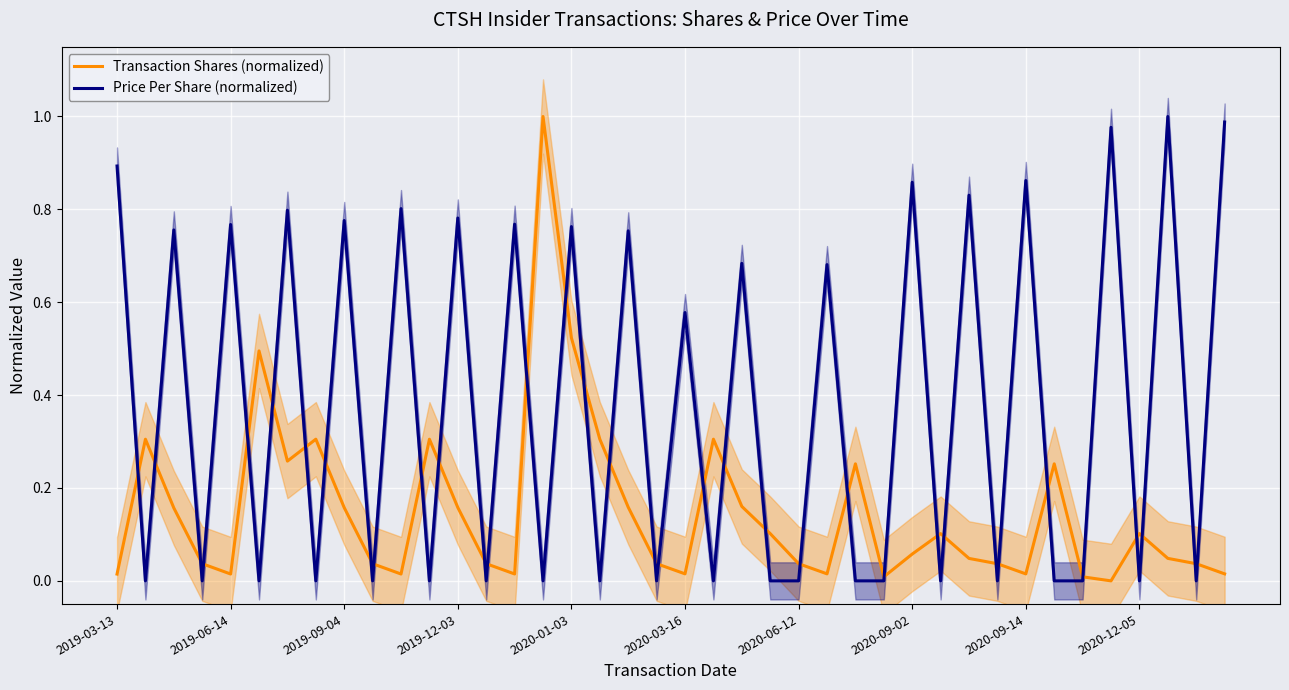

Reading left to right, what are all the values shown in this chart?

Transaction Shares (normalized): 0.0	0.3	0.2	0.0	0.0	0.5	0.3	0.3	0.2	0.0	0.0	0.3	0.2	0.0	0.0	1.0	0.5	0.3	0.2	0.0	0.0	0.3	0.2	0.1	0.0	0.0	0.3	0.0	0.1	0.1	0.0	0.0	0.0	0.3	0.0	0.0	0.1	0.0	0.0	0.0
Price Per Share (normalized): 0.9	0.0	0.8	0.0	0.8	0.0	0.8	0.0	0.8	0.0	0.8	0.0	0.8	0.0	0.8	0.0	0.8	0.0	0.8	0.0	0.6	0.0	0.7	0.0	0.0	0.7	0.0	0.0	0.9	0.0	0.8	0.0	0.9	0.0	0.0	1.0	0.0	1.0	0.0	1.0